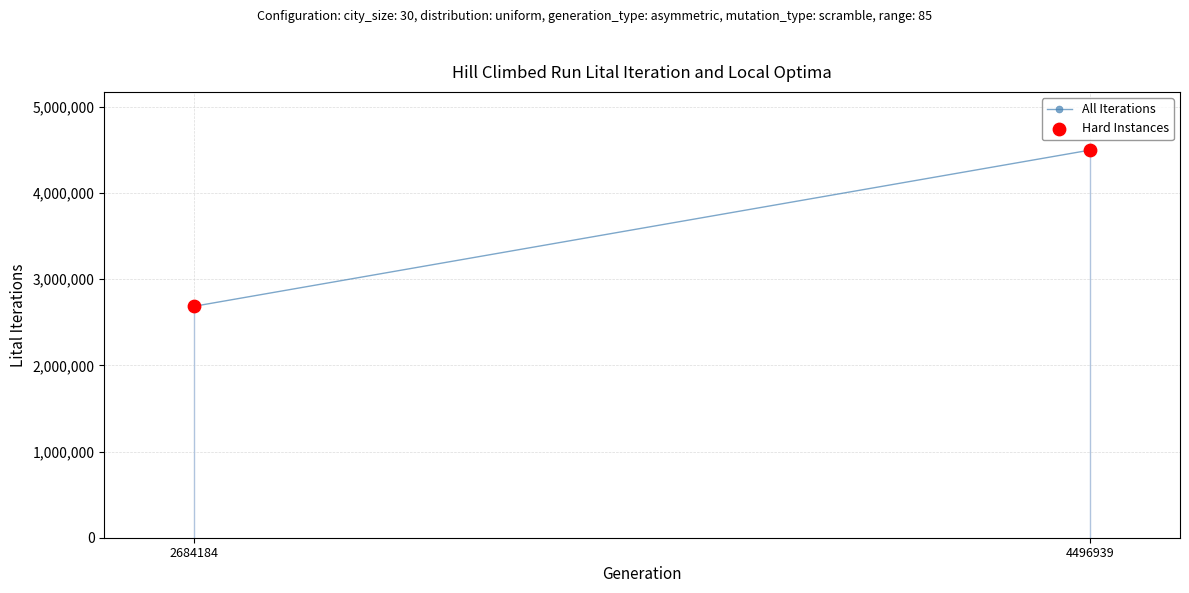

What is the average Y value?

3590562